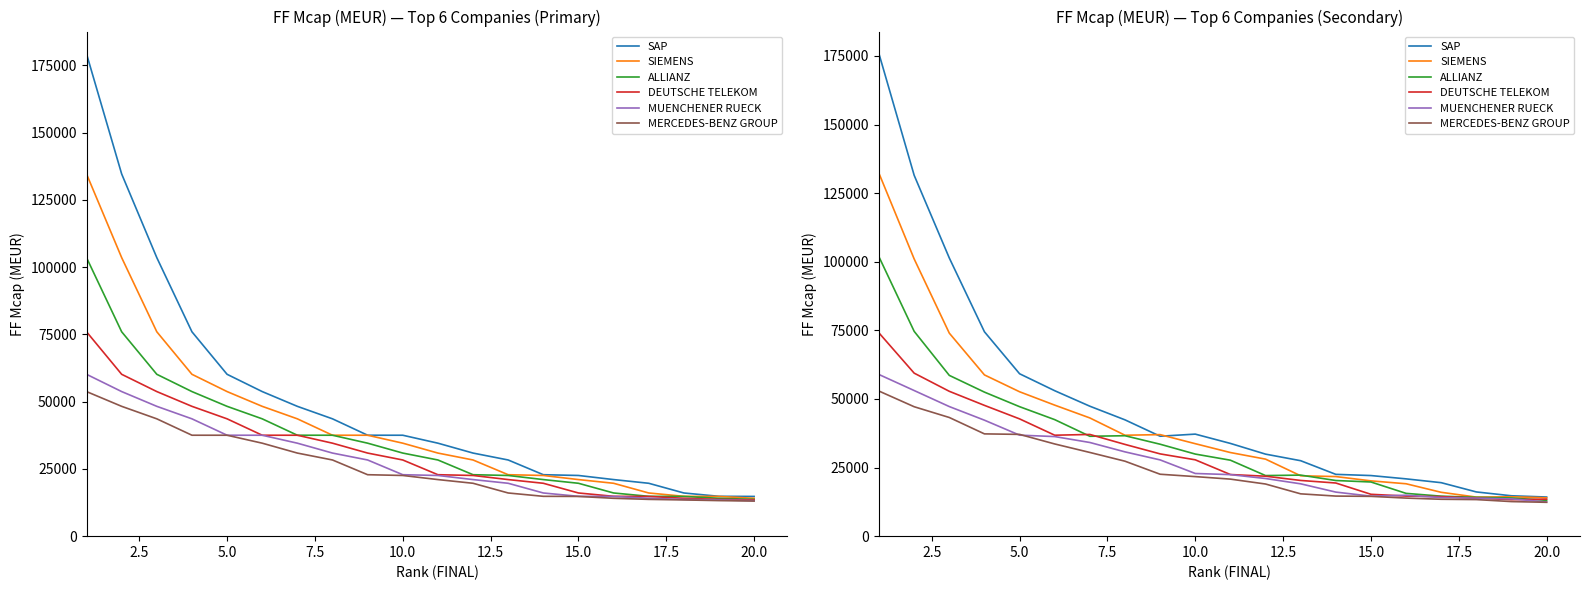

How many values in the SIEMENS series are below 33696?

10